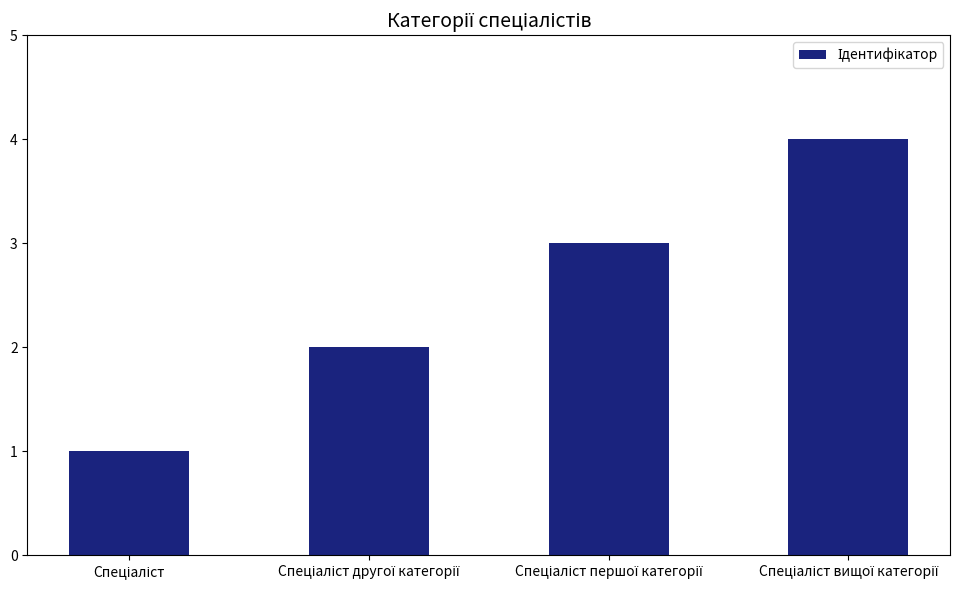

What is the greatest value displayed?

4